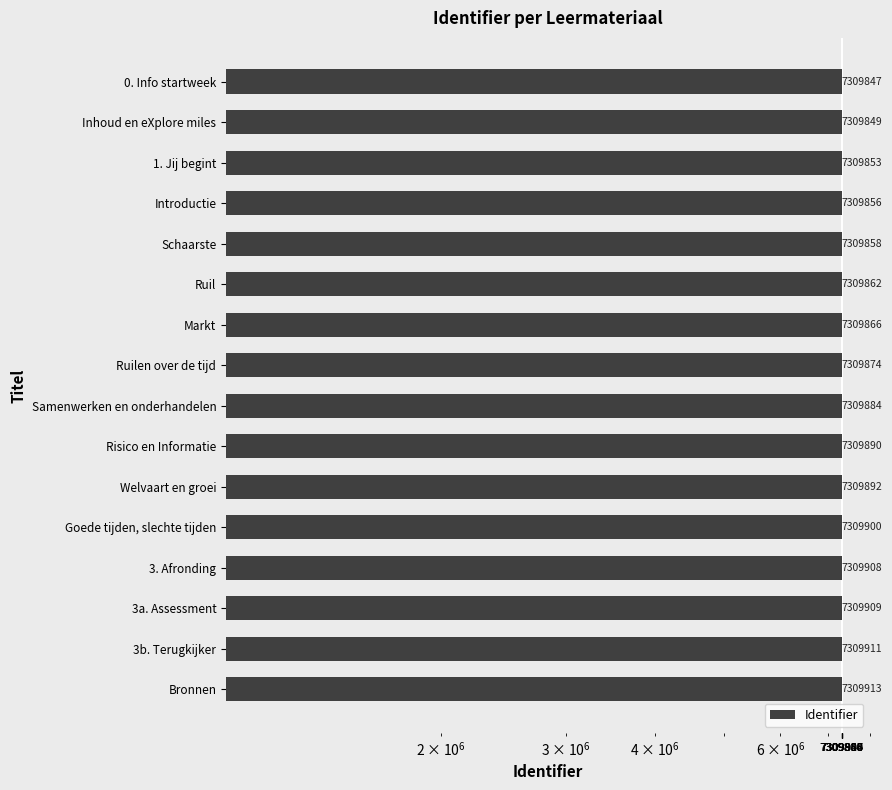

What is the sum of all values?

116958072